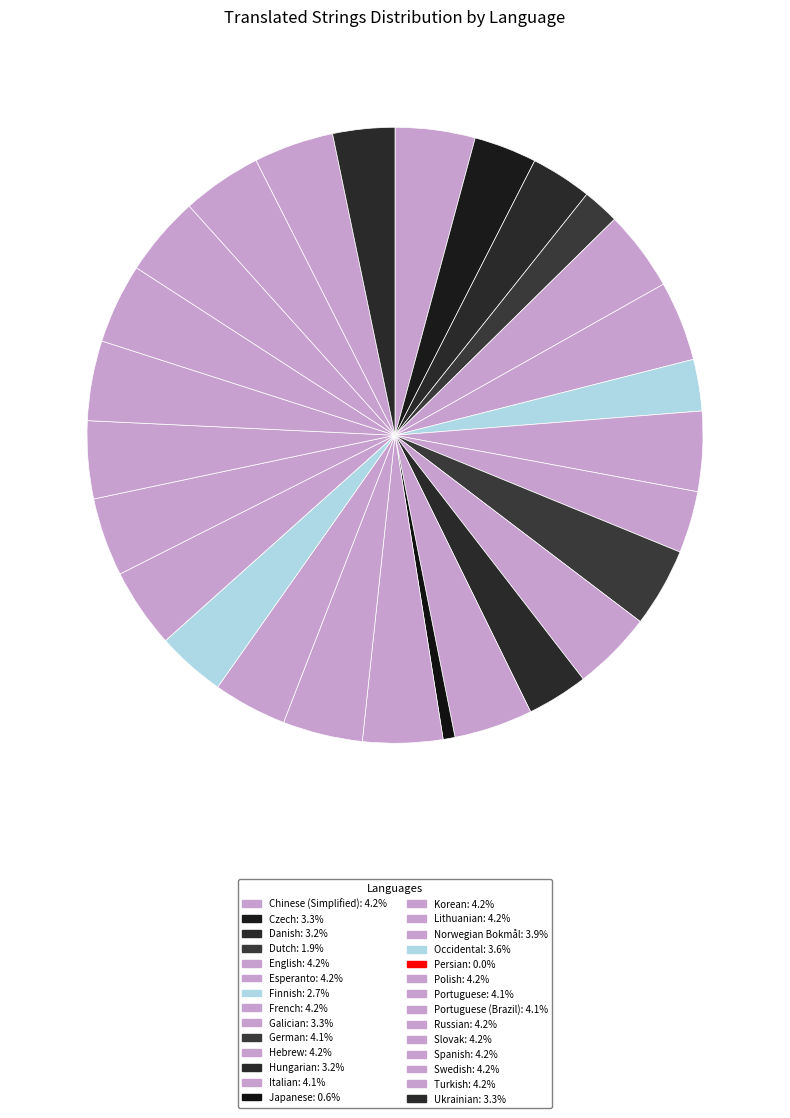

Which slice is the largest?

English